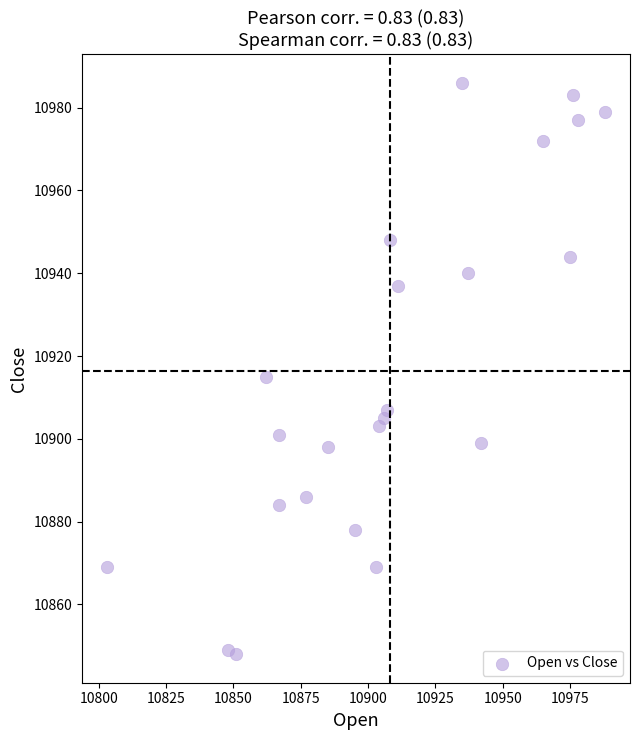

What is the range of X values (max minus min)?

185